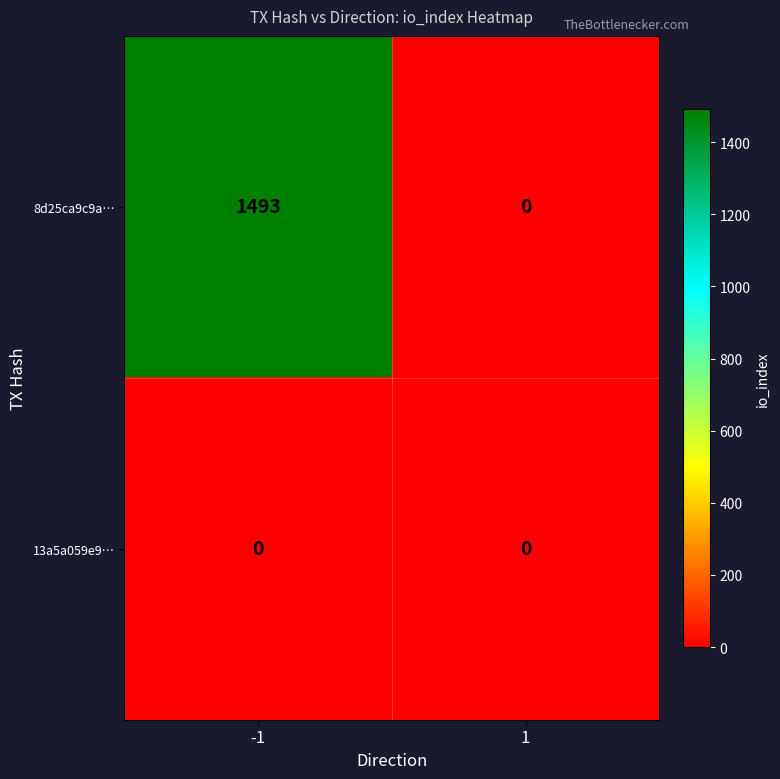

List the series in order of their overall mean, highest first.

8d25ca9c9a…, 13a5a059e9…